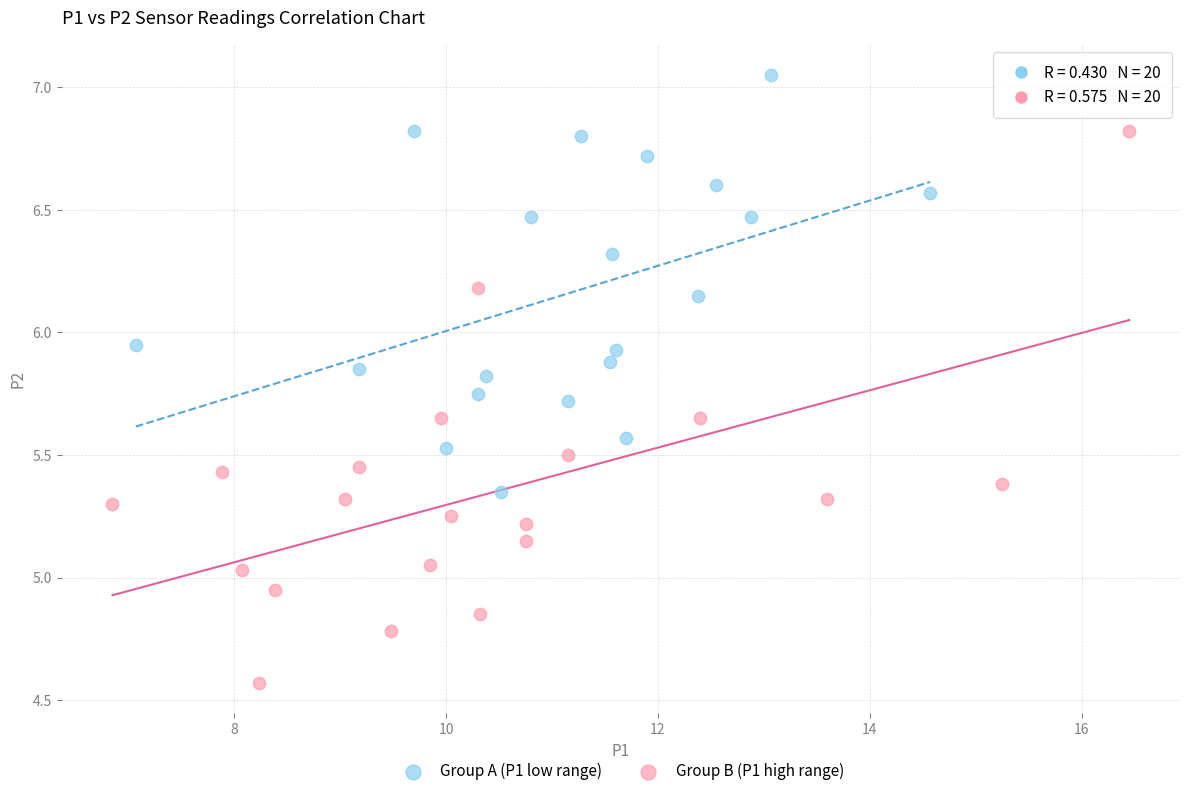

Which series has the largest Y range (max minus min)?

Group B (P1 high range)